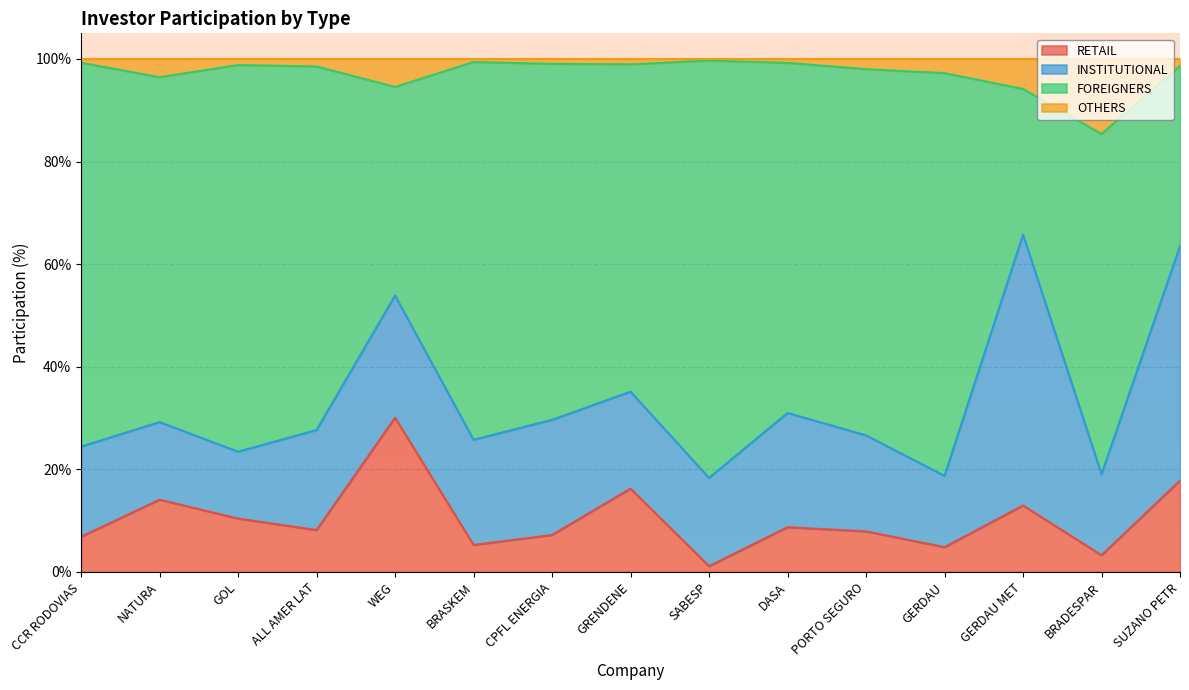

At how many categories does at least one series exceed 0?

15